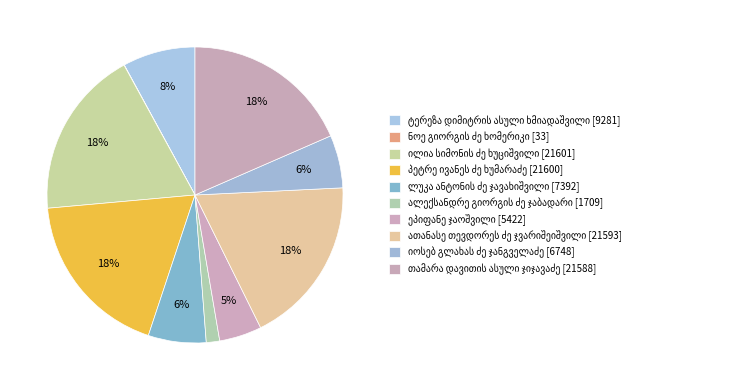

Is there a majority slice in this chart?

No